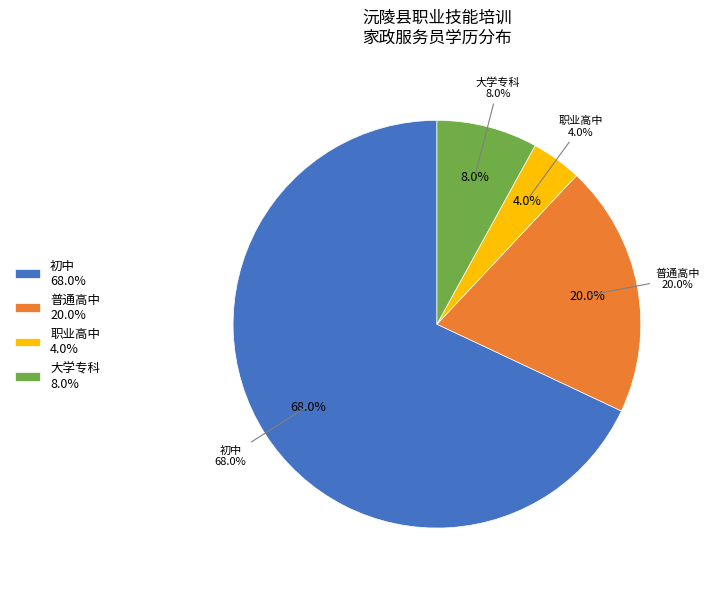

Count the number of slices in the pie.

4